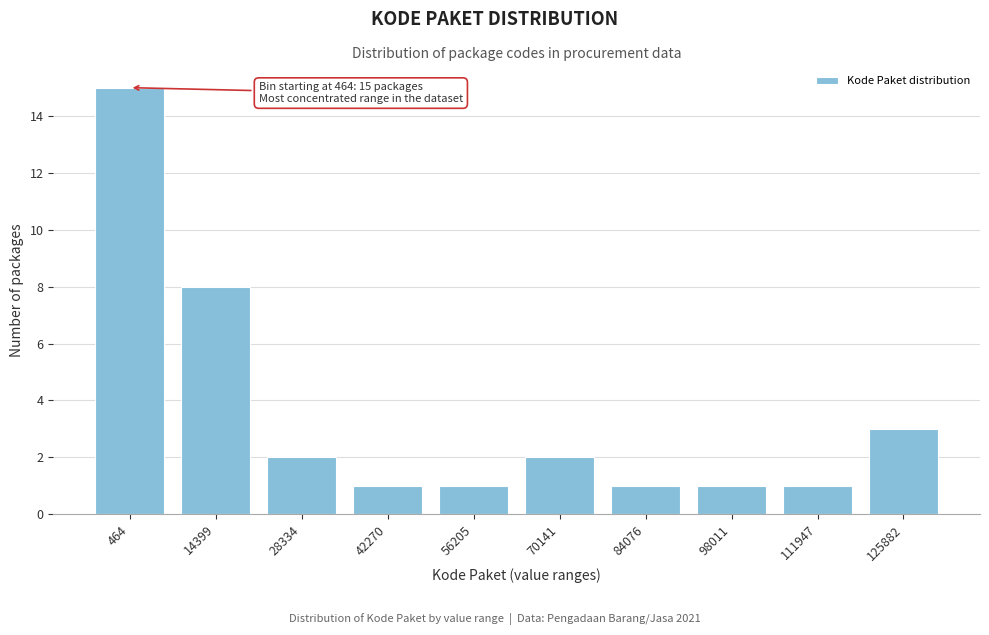

Reading left to right, transcribe all the data shown in this chart.

464=15	14399=8	28334=2	42270=1	56205=1	70141=2	84076=1	98011=1	111947=1	125882=3